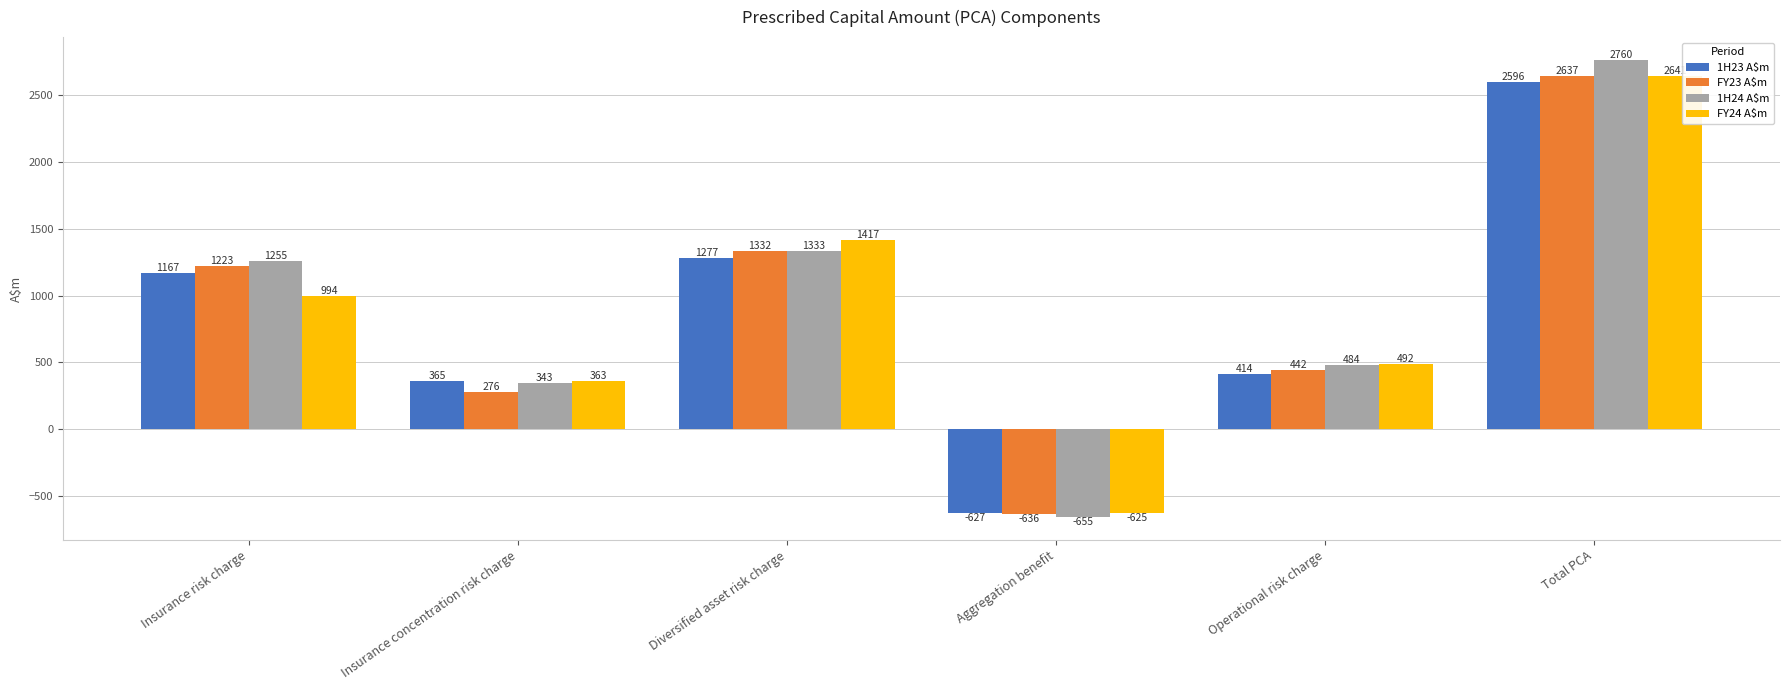

How many distinct data groups are displayed?

4